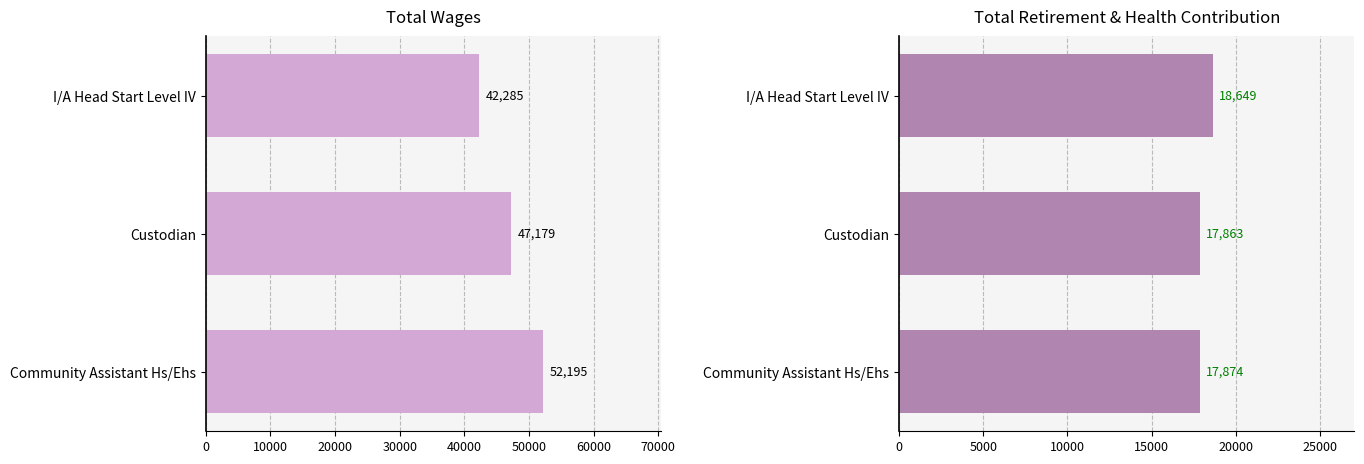

List the series in order of their overall mean, highest first.

Total Wages, Total Retirement & Health Contribution